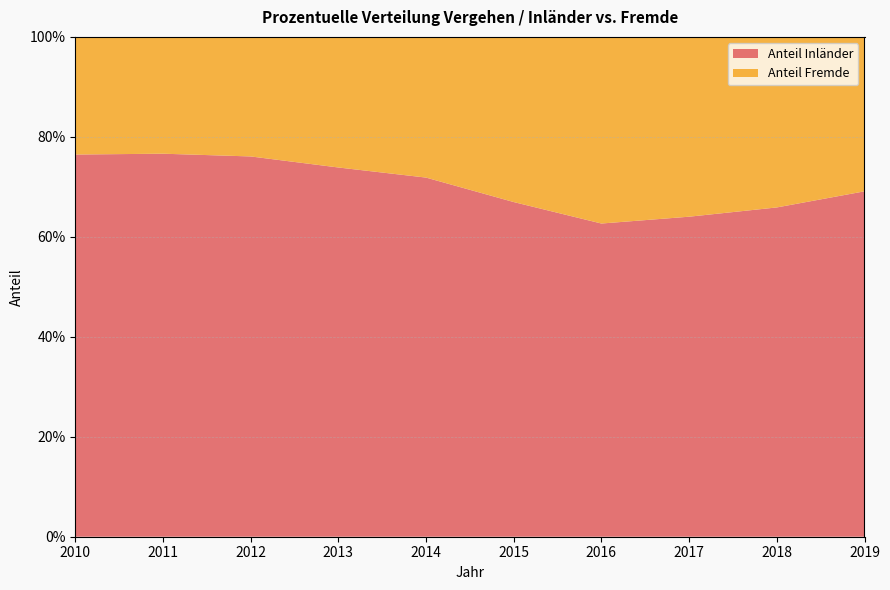

Reading right to left, list all the values displayed in this chart.

Anteil Inländer: 2019=0.7	2018=0.7	2017=0.6	2016=0.6	2015=0.7	2014=0.7	2013=0.7	2012=0.8	2011=0.8	2010=0.8
Anteil Fremde: 2019=0.3	2018=0.3	2017=0.4	2016=0.4	2015=0.3	2014=0.3	2013=0.3	2012=0.2	2011=0.2	2010=0.2